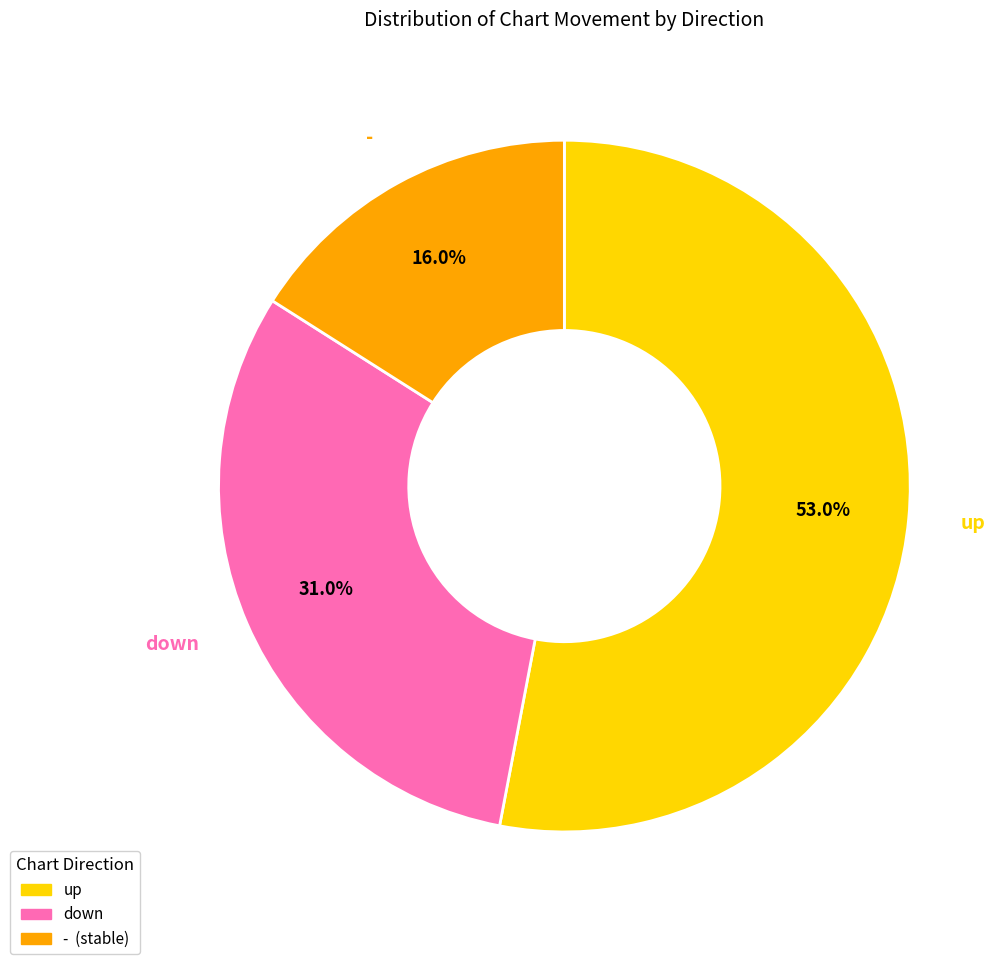

What is the ratio of the value at down to the value at -?

1.9